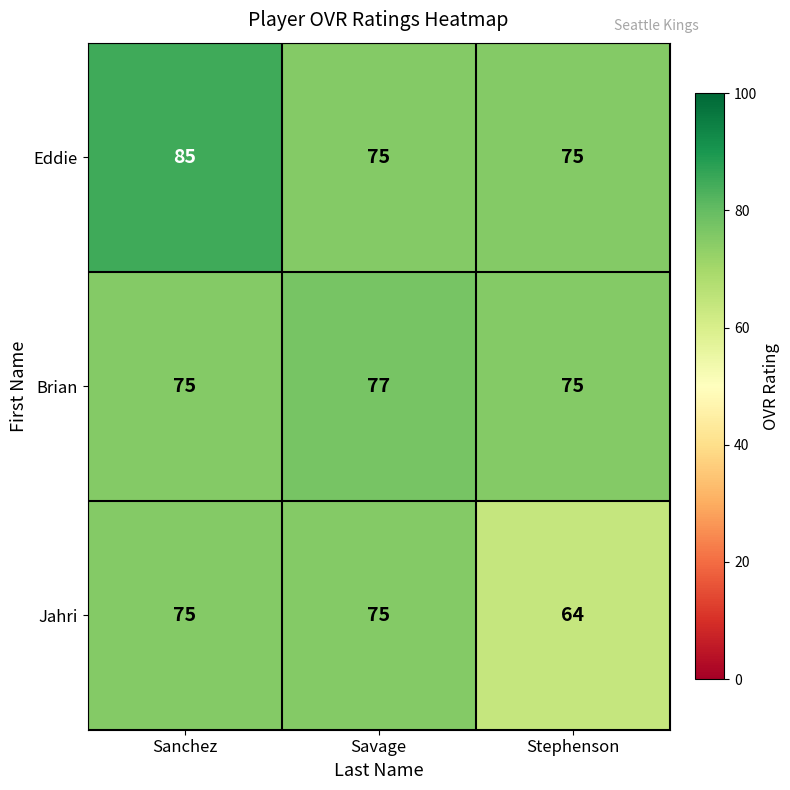

True or false: Jahri has a value of 75 at Sanchez.

True